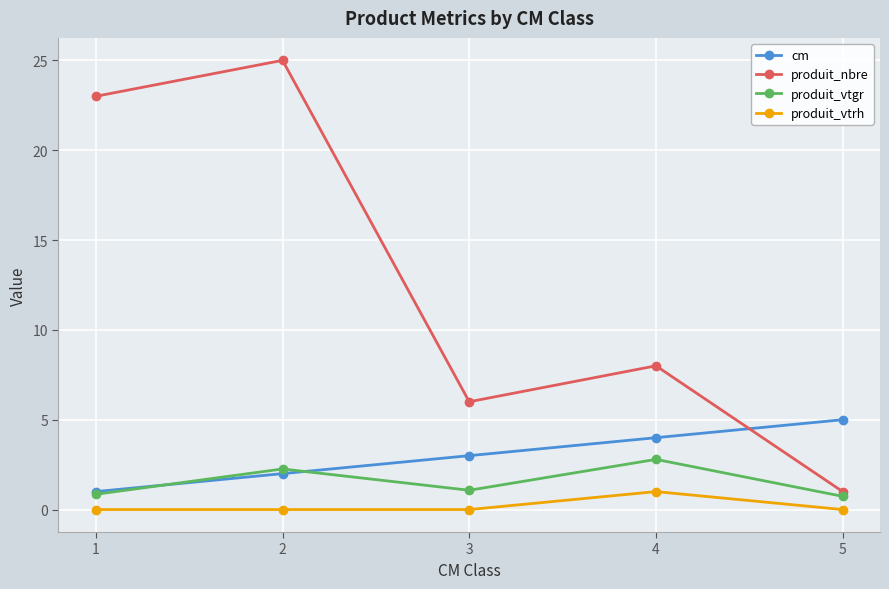

What is the difference between the produit_nbre values at 2 and 3?

19.0